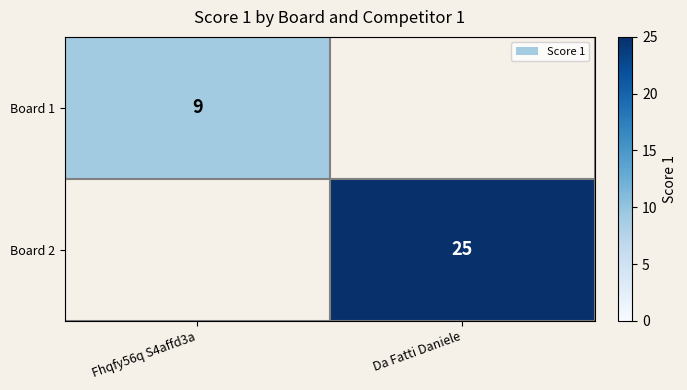

Which label corresponds to the smallest value in the chart?

Fhqfy56q S4affd3a